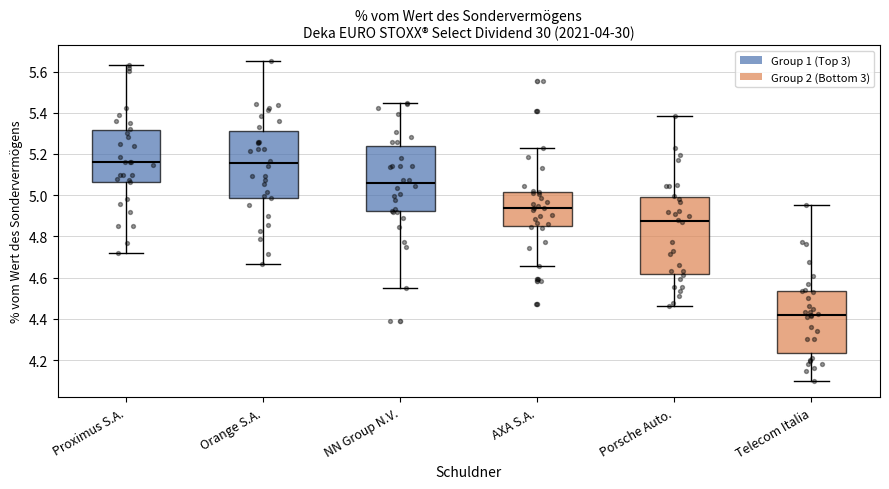

Reading left to right, read every box against the y-axis: the position of its median line, the range the box covers, and the ends of its whiskers. The values are not printed on the chart, so give them approximately, as read against the axis.

Proximus S.A.: median 5.16, box 5.06 to 5.32, whiskers 4.72 to 5.64
Orange S.A.: median 5.16, box 4.98 to 5.32, whiskers 4.66 to 5.64
NN Group N.V.: median 5.06, box 4.92 to 5.24, whiskers 4.54 to 5.44
AXA S.A.: median 4.94, box 4.86 to 5.02, whiskers 4.66 to 5.22
Porsche Auto.: median 4.88, box 4.62 to 5.00, whiskers 4.46 to 5.38
Telecom Italia: median 4.42, box 4.24 to 4.54, whiskers 4.10 to 4.96